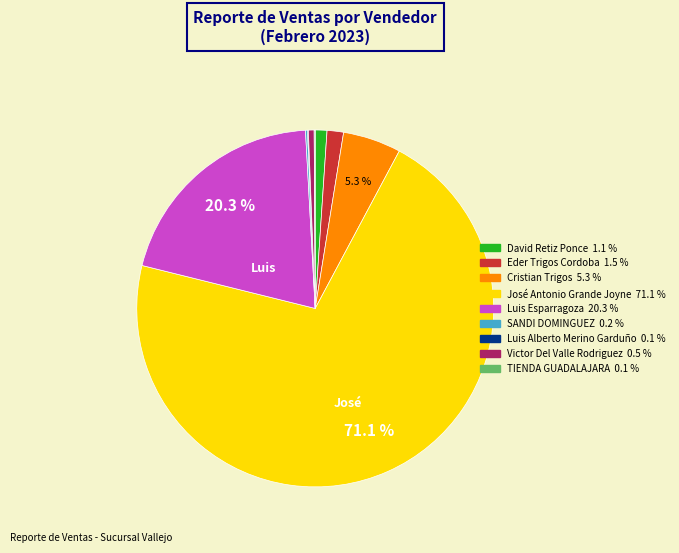

Is there any slice that represents more than half of the pie?

Yes